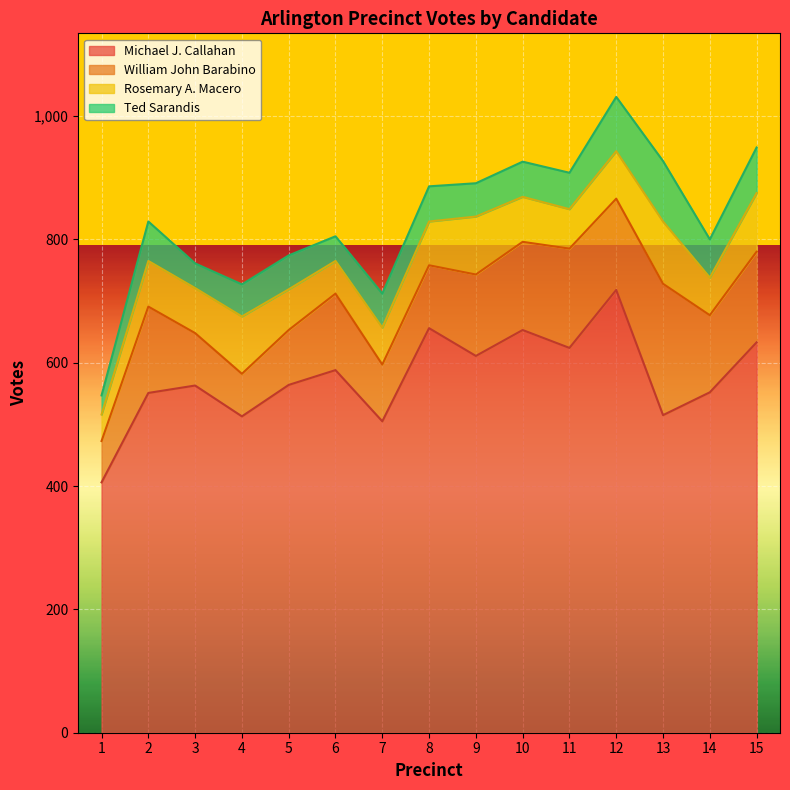

Reading left to right, what are all the values shown in this chart?

Michael J. Callahan: 1=406	2=551	3=563	4=513	5=564	6=588	7=505	8=656	9=611	10=653	11=624	12=718	13=515	14=552	15=633
William John Barabino: 1=67	2=140	3=85	4=69	5=89	6=124	7=92	8=102	9=132	10=143	11=161	12=148	13=213	14=125	15=147
Rosemary A. Macero: 1=43	2=74	3=73	4=93	5=66	6=53	7=60	8=71	9=94	10=73	11=64	12=77	13=101	14=61	15=95
Ted Sarandis: 1=31	2=64	3=40	4=52	5=55	6=40	7=55	8=57	9=54	10=57	11=59	12=88	13=98	14=62	15=74